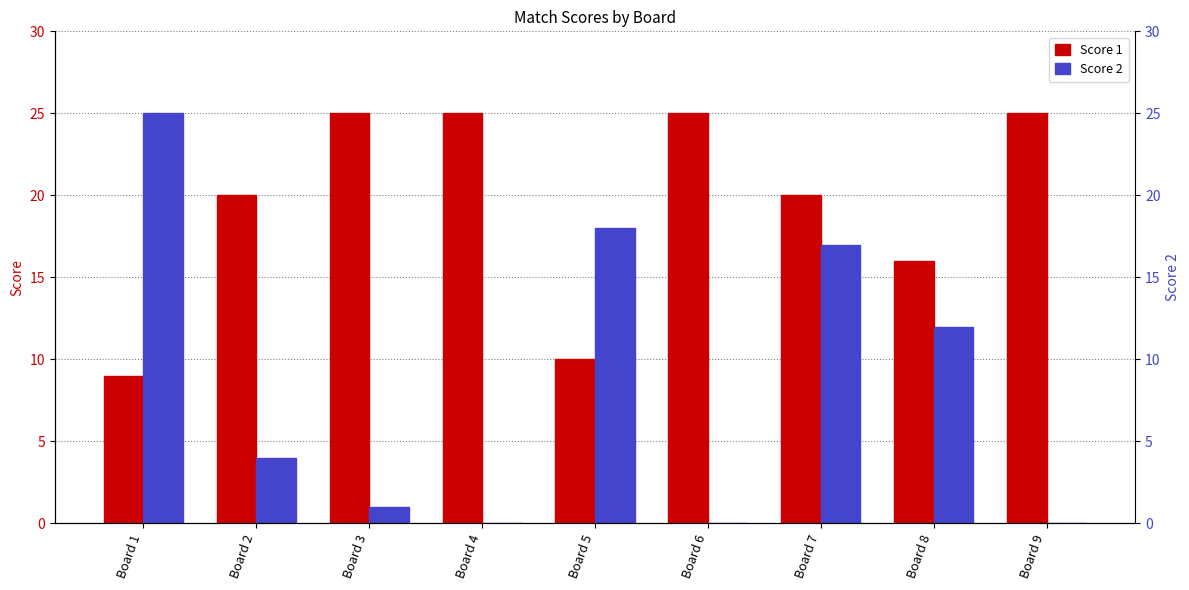

How many series are shown in this chart?

2